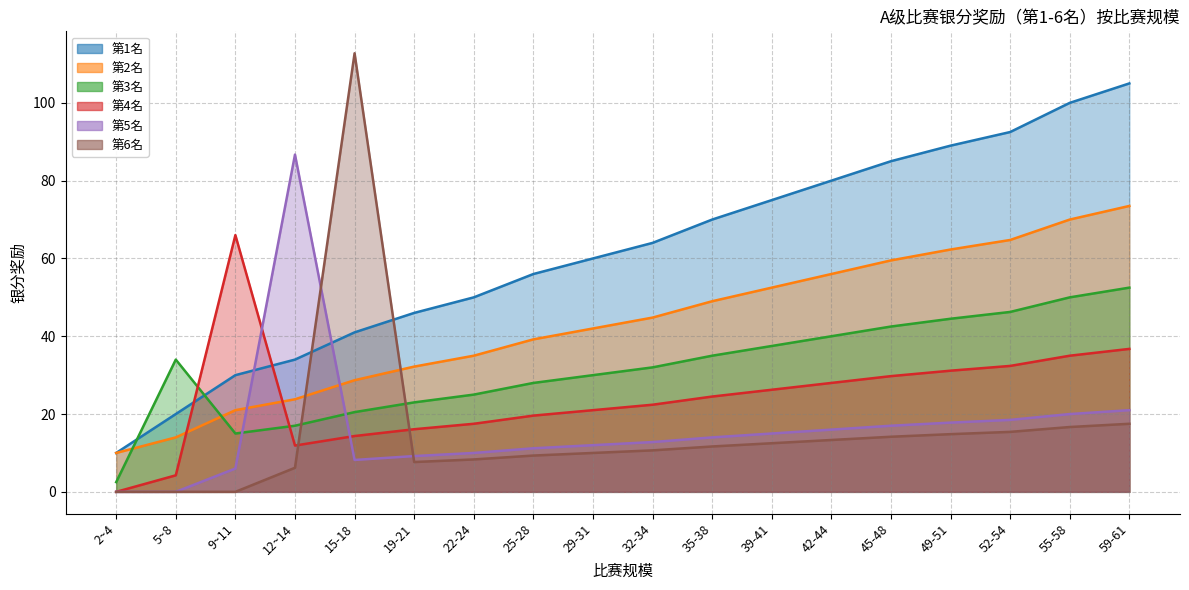

True or false: 第2名 and 第1名 intersect in this chart.

False